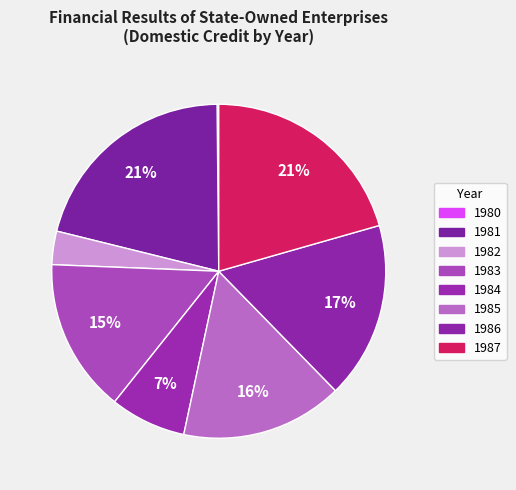

Is the sum of 1984 and 1985 greater than half?

No